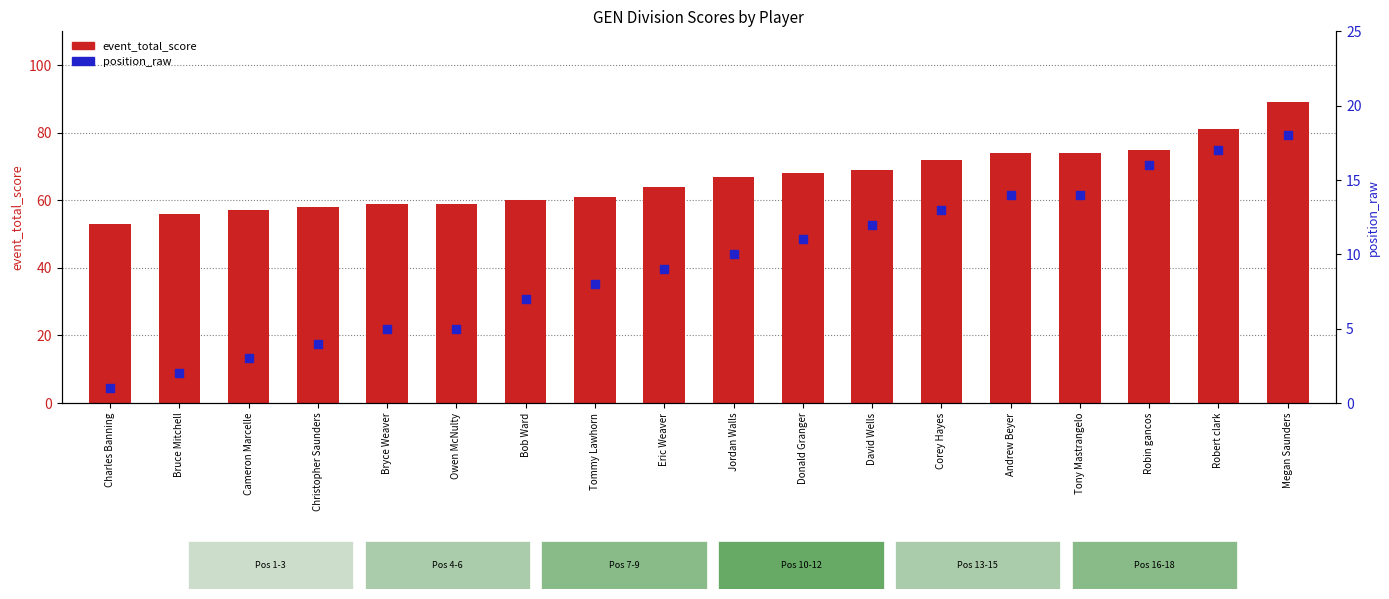

What are all the series names shown in the legend?

event_total_score, position_raw